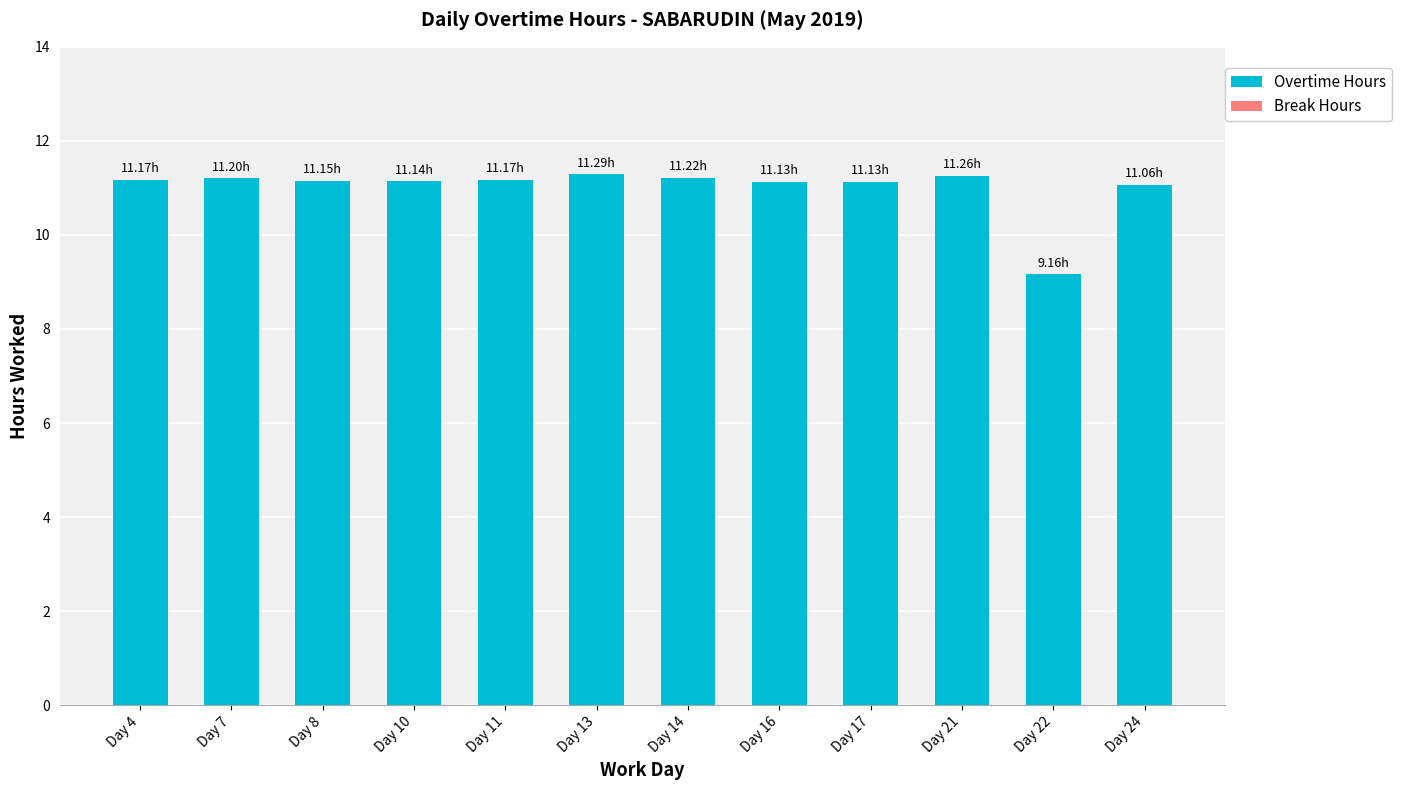

What is the ratio of the value at Day 17 to the value at Day 21?

1.0